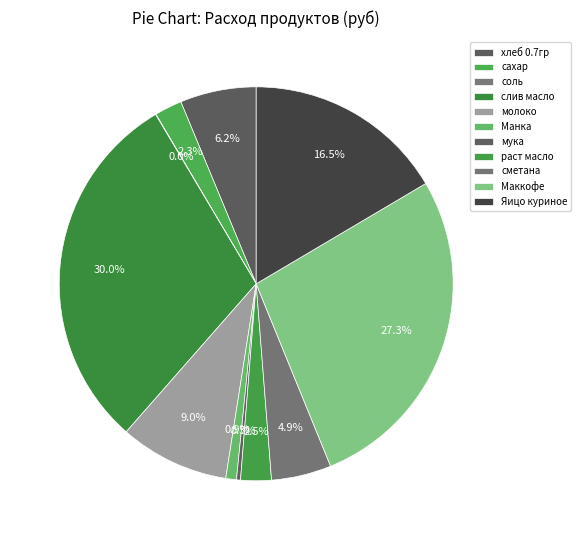

Does Маккофе represent more than half of the total?

No